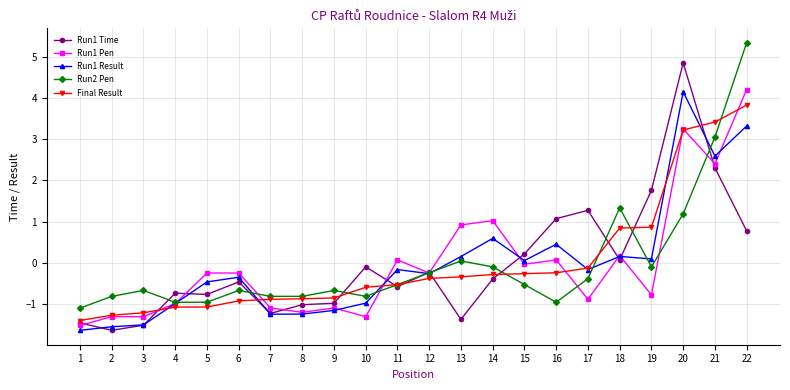

How many negative values does the Run1 Result series have?

13